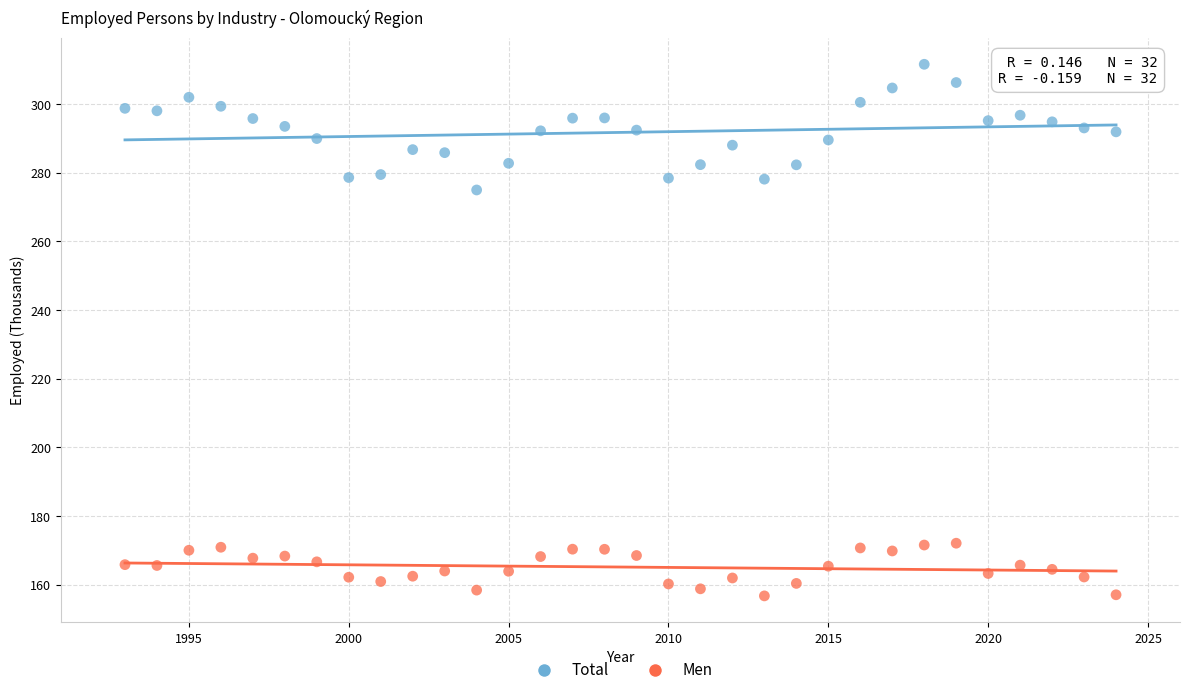

What are all the series names shown in the legend?

Total, Men